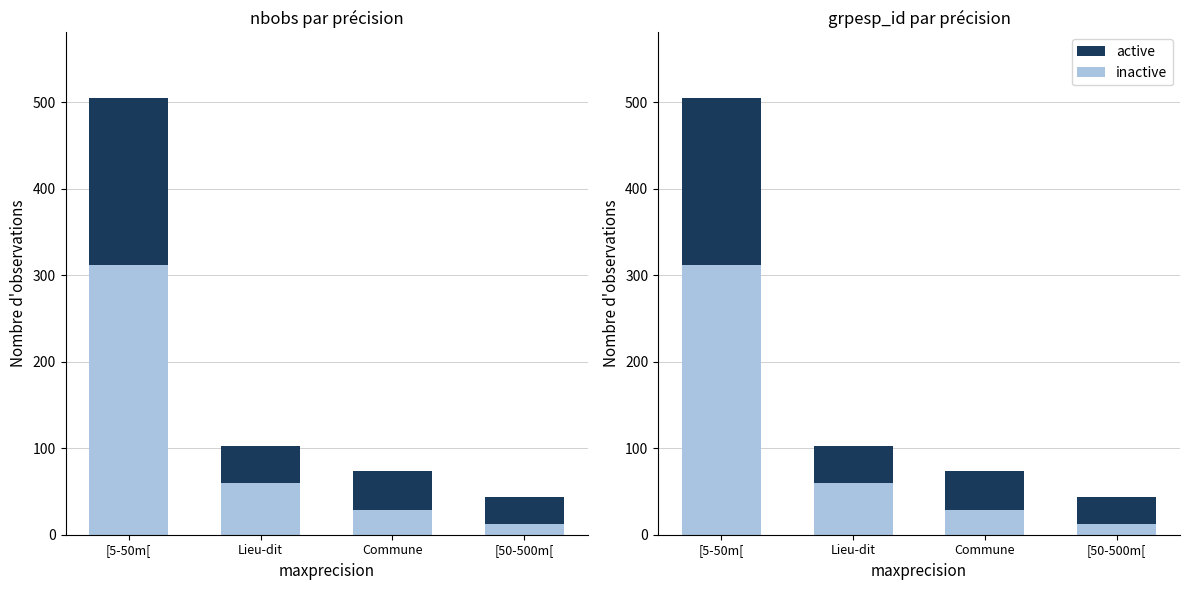

What is the average value of the inactive series?

103